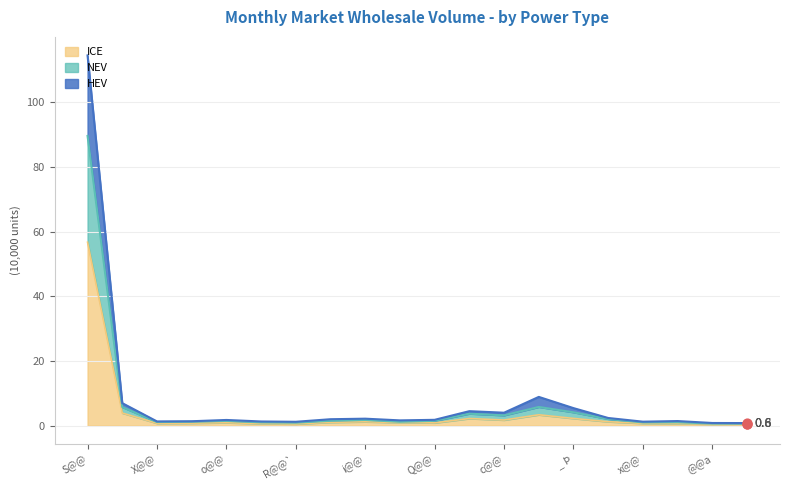

What are all the series names shown in the legend?

ICE, NEV, HEV